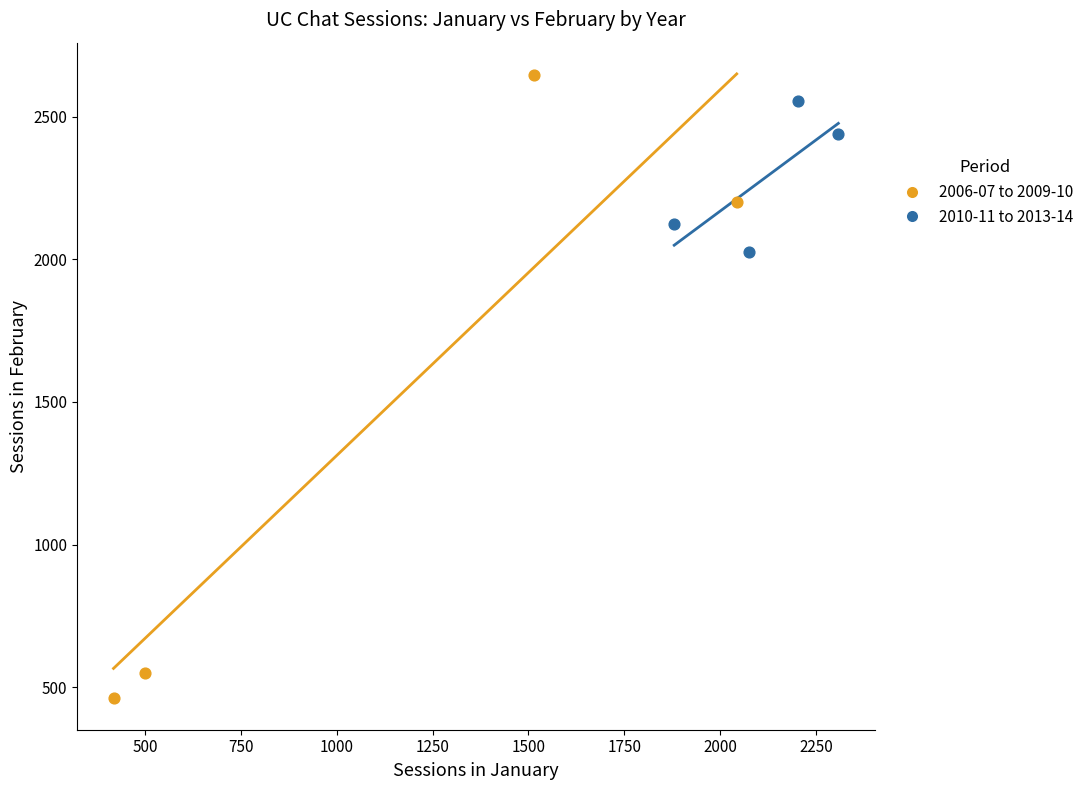

Which series reaches the minimum Y coordinate?

2006-07 to 2009-10